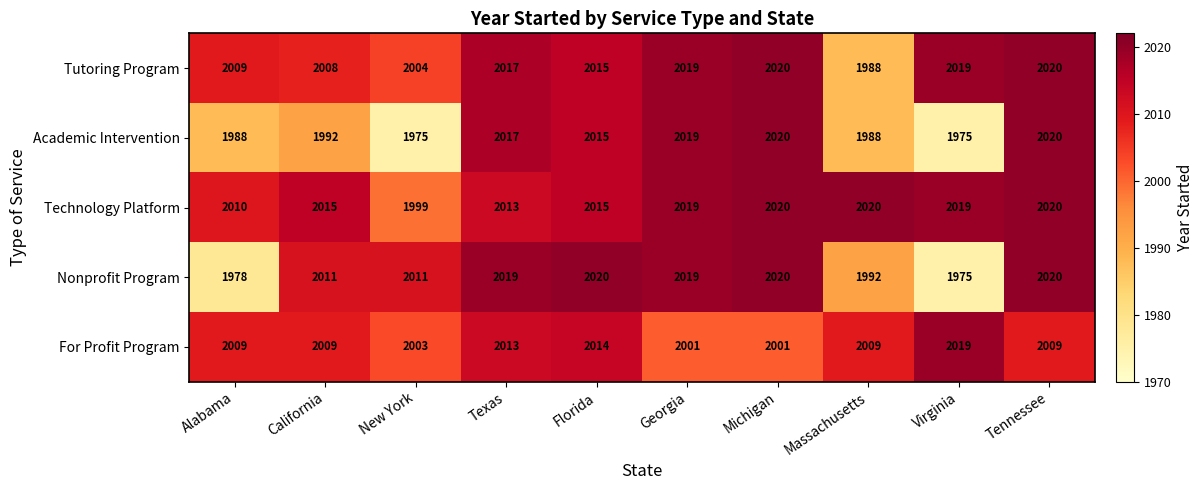

Is the value of Tutoring Program at Tennessee greater than the value of For Profit Program at Florida?

Yes